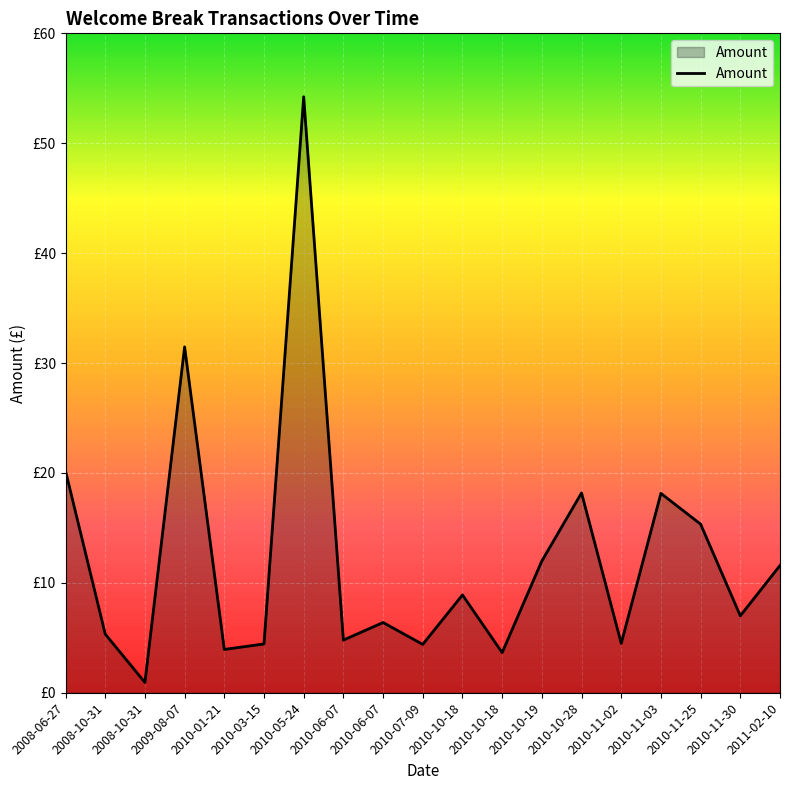

Does the chart have visible grid lines?

Yes